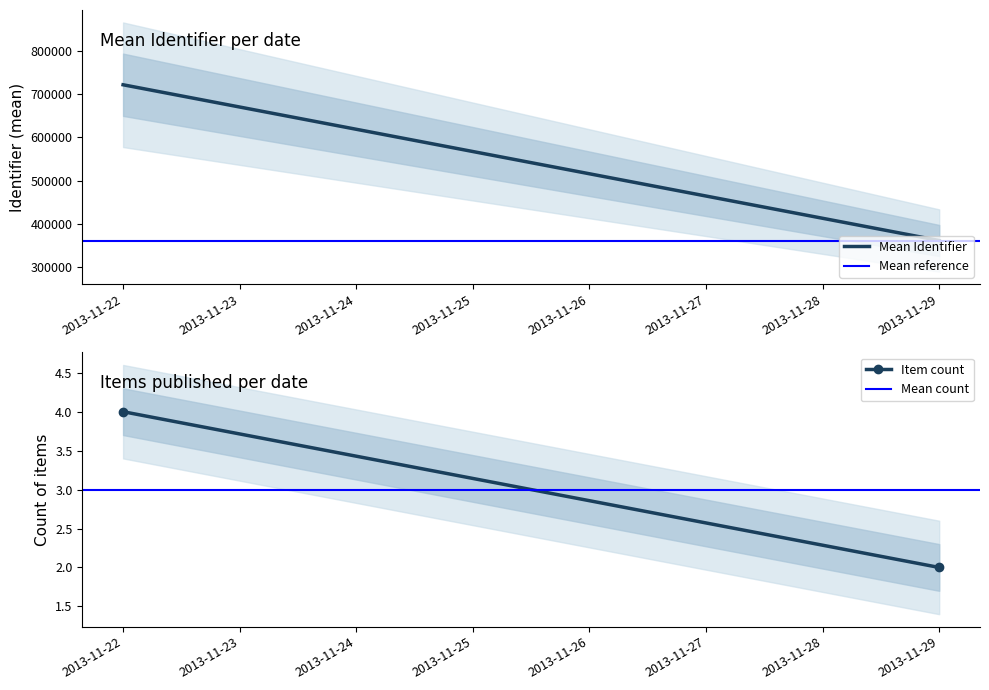

Reading right to left, what are all the values shown in this chart?

Mean Identifier: 361095.5	722188.5
Mean reference: 361095.5	361095.5
Item count: 2.0	4.0
Mean count: 3.0	3.0